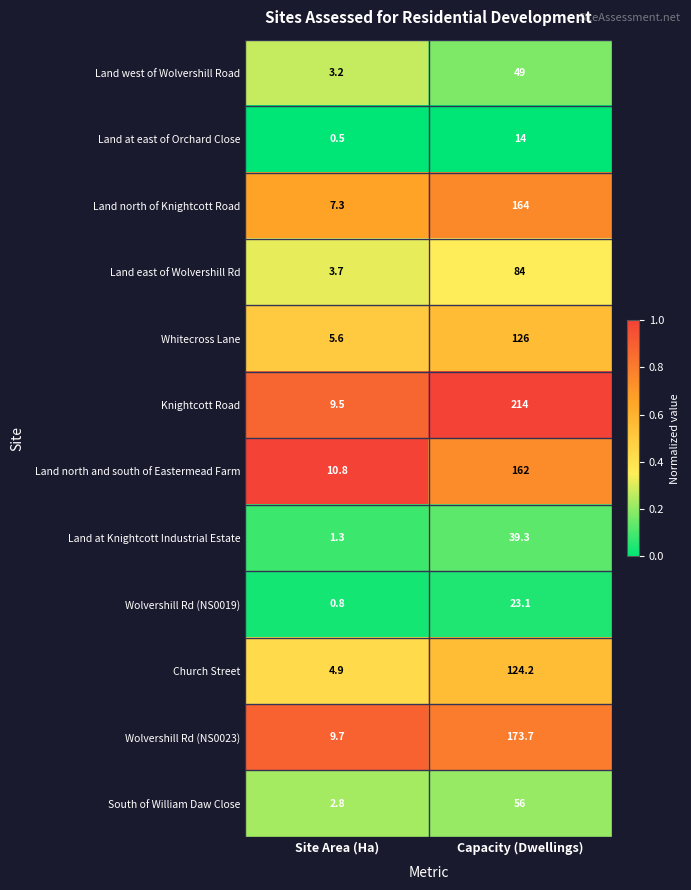

Is it true that Wolvershill Rd (NS0019) equals 0.8 at Site Area (Ha)?

True